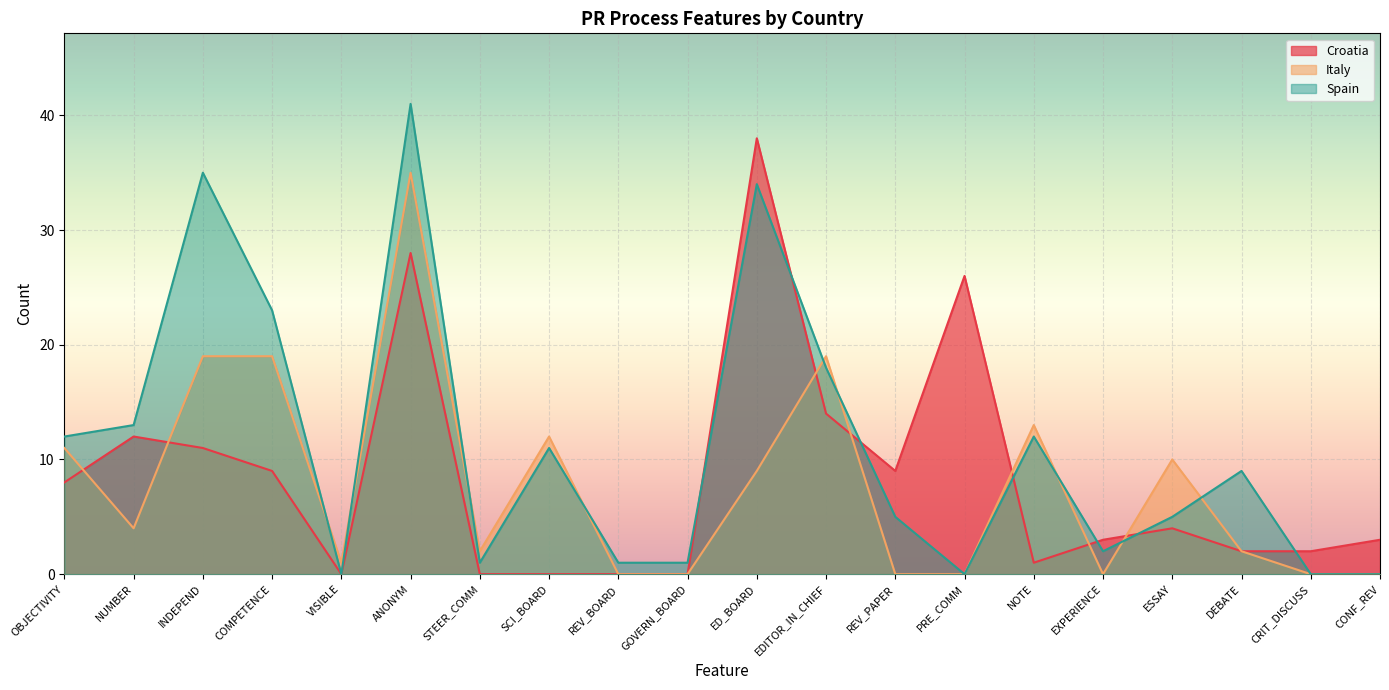

True or false: Italy has more than 1 points higher than both neighbors.

True